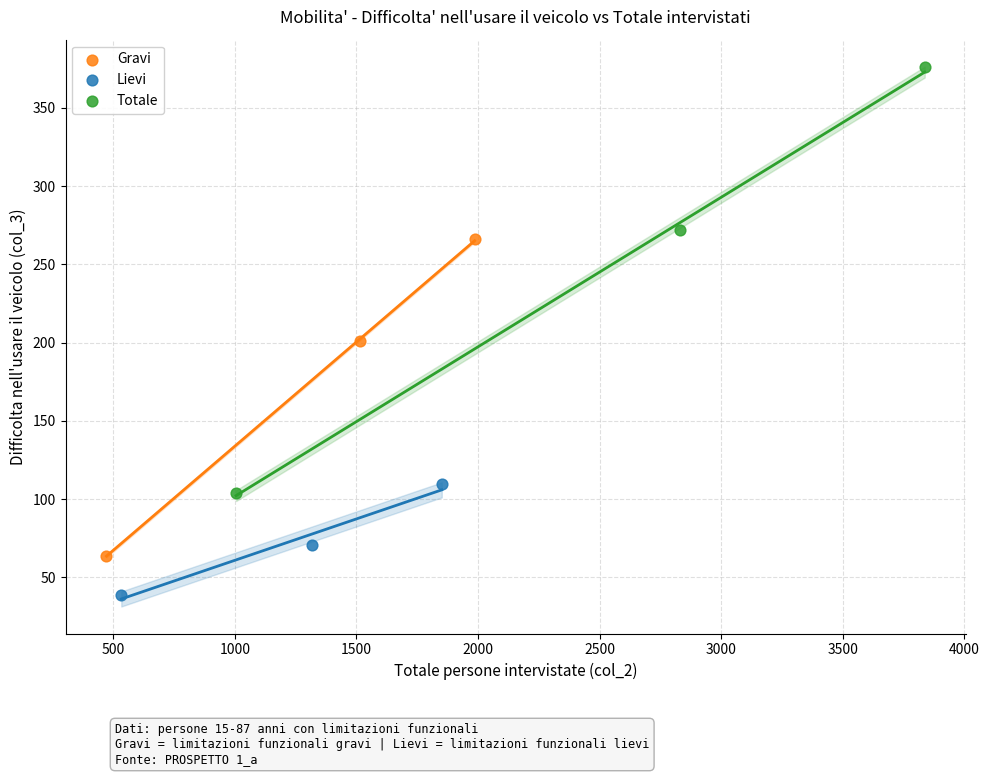

Which series reaches the minimum Y coordinate?

Lievi